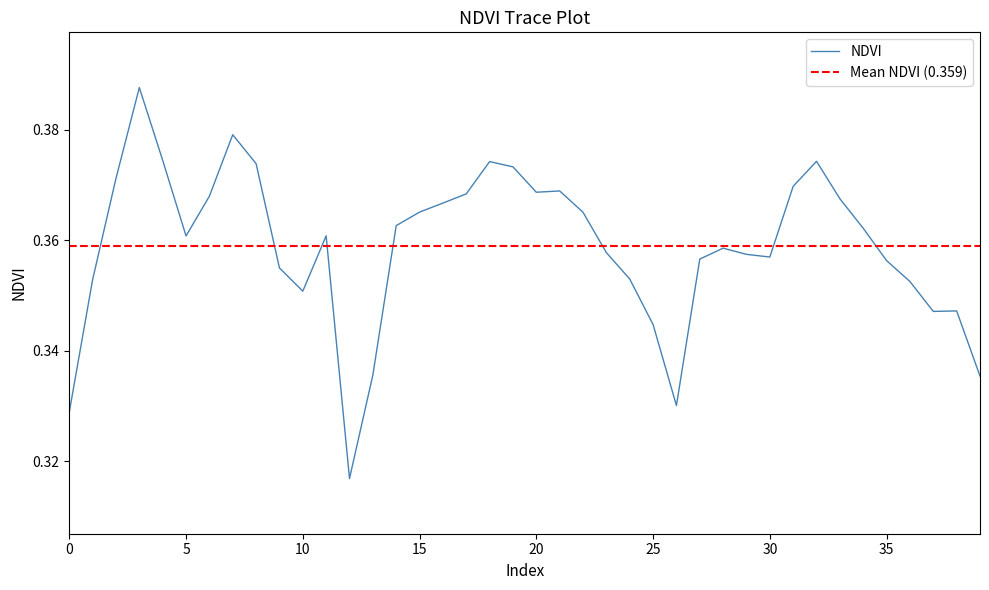

How many lines are shown in the chart?

1